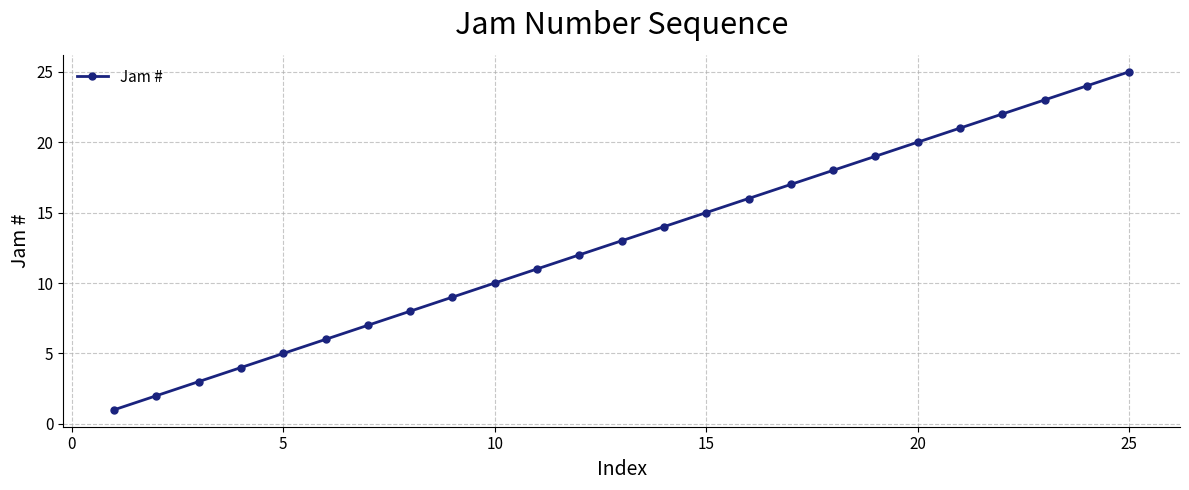

How many lines are shown in the chart?

1